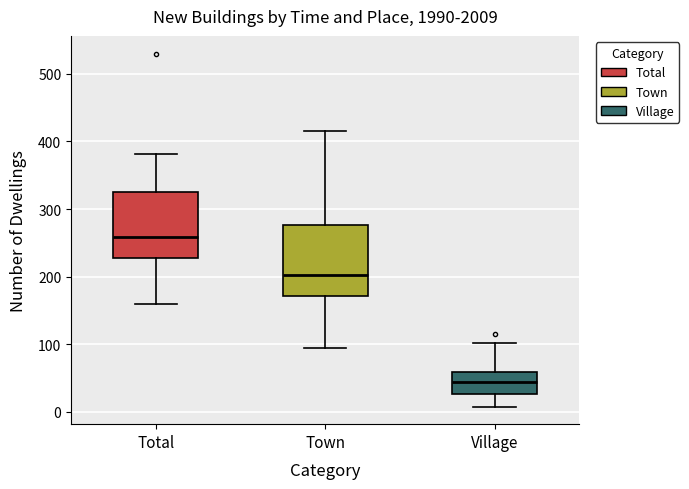

Where does the median line of the box for Village sit on the y-axis? The values are not printed on the chart, so give them approximately, as read against the axis.

40